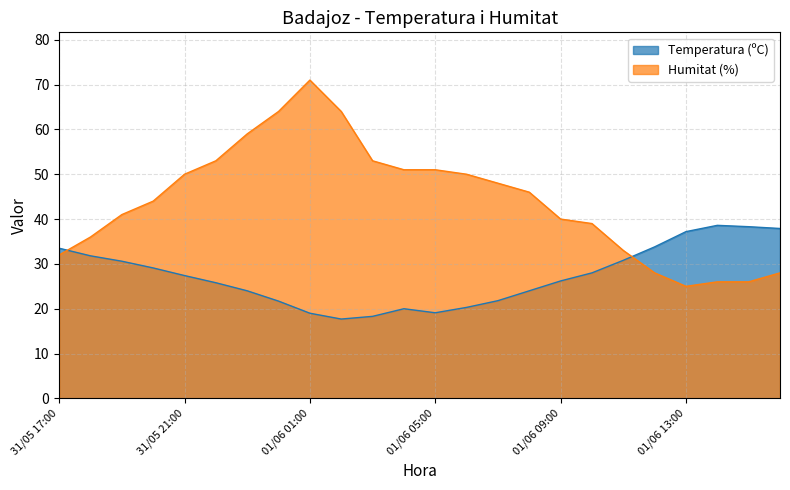

Is it true that Humitat (%) equals 49.7 at 31/05 17:00?

False